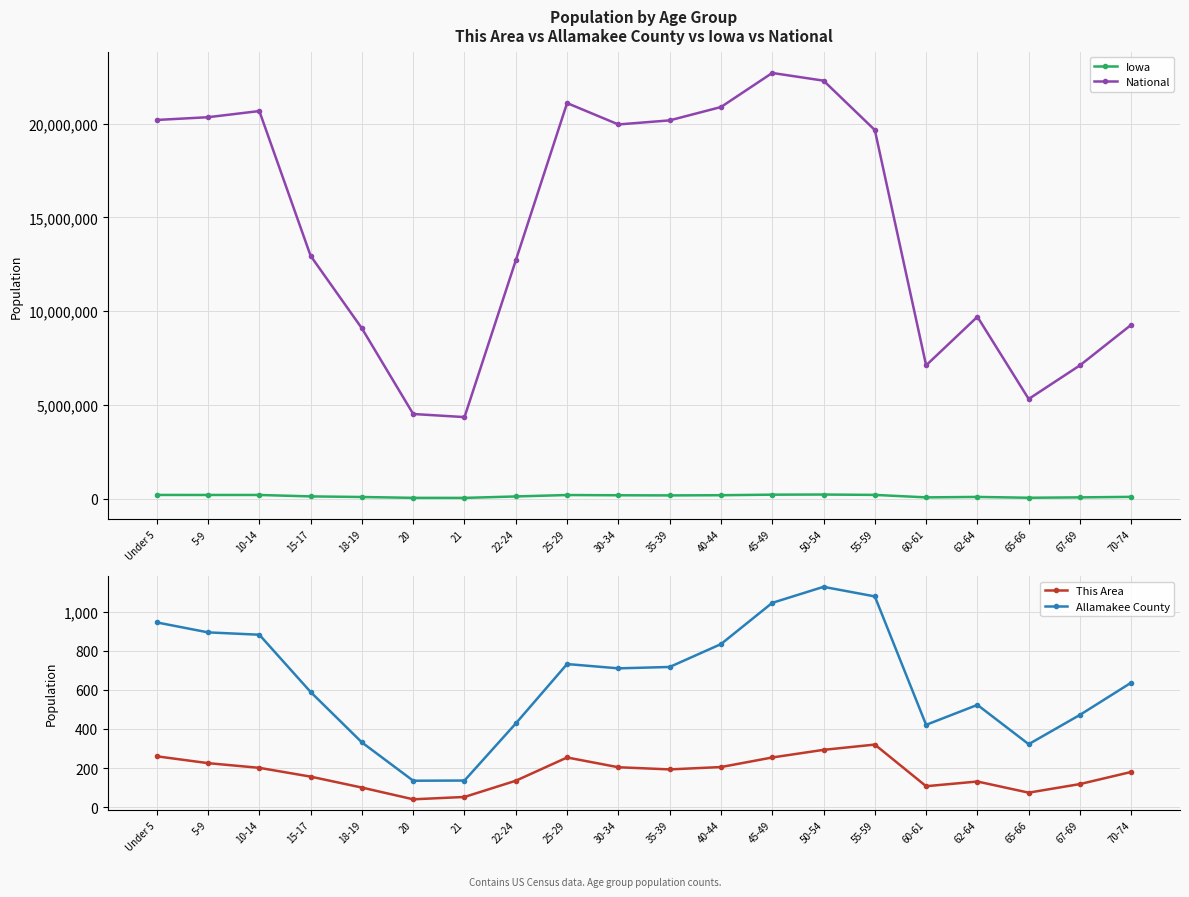

True or false: This Area and Allamakee County intersect in this chart.

False